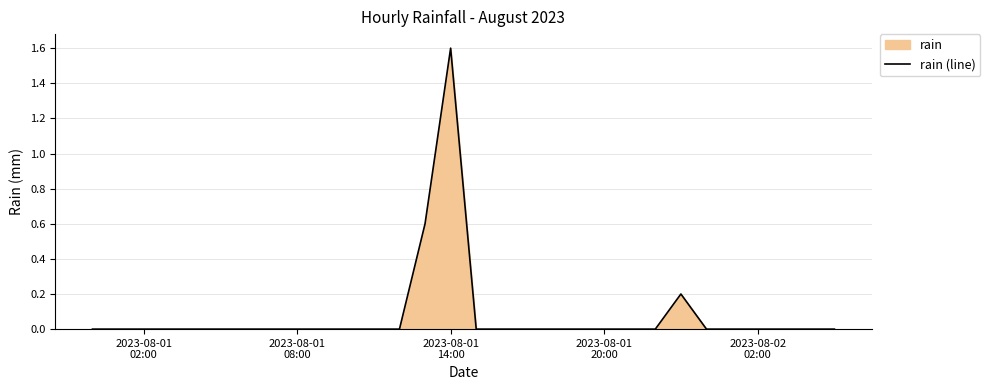

What is the difference between the maximum and minimum values?

1.6